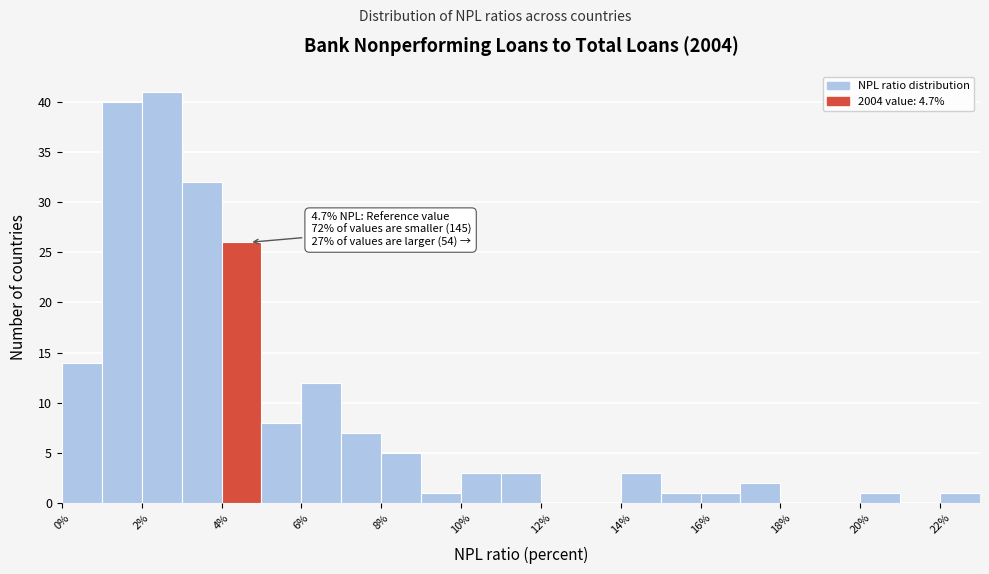

Which range on the x-axis has the tallest bar?

2 to 3